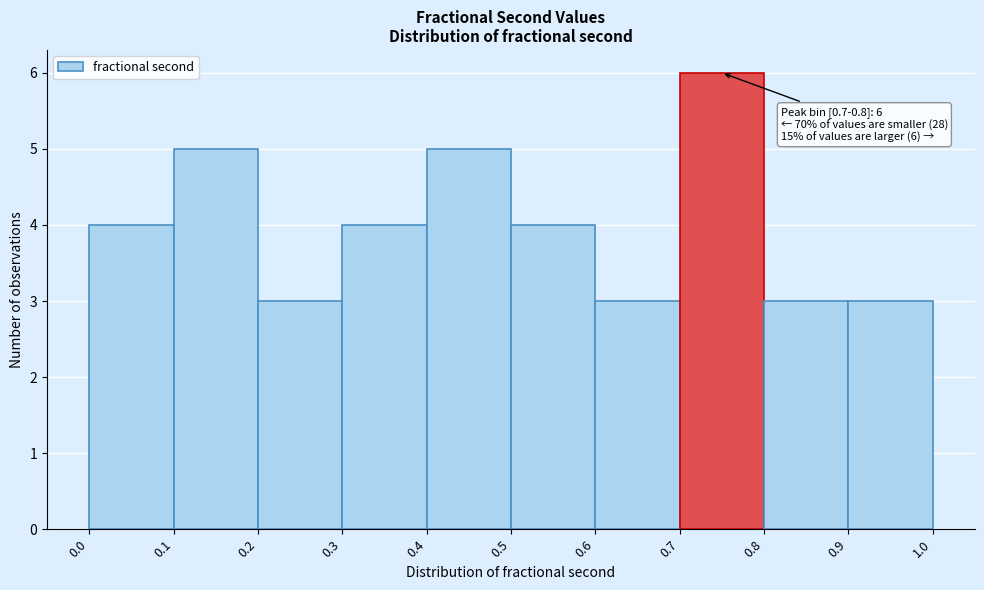

Over which range of the x-axis is the bar tallest?

0.7 to 0.8